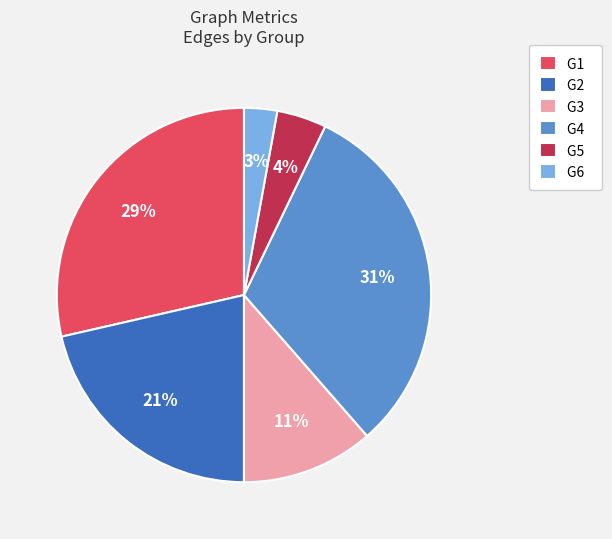

Is there a majority slice in this chart?

No